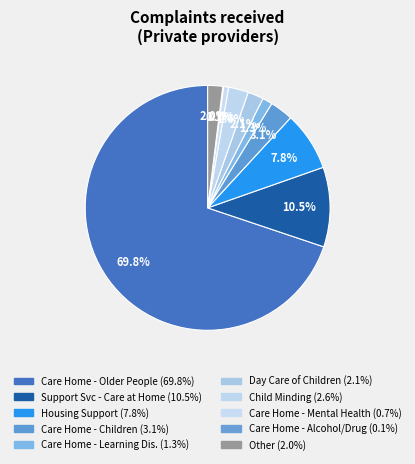

Count the number of slices in the pie.

10